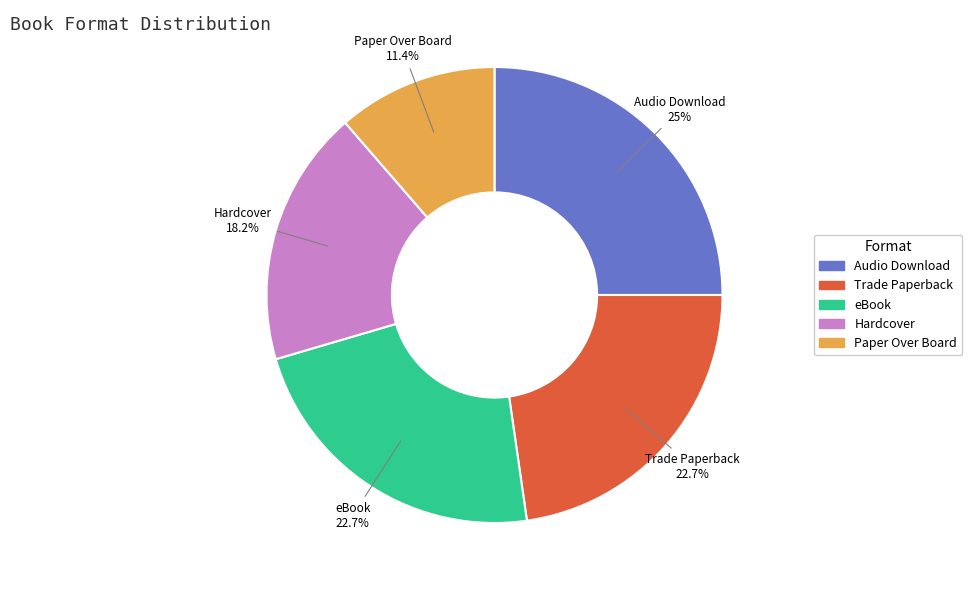

How many slices are in this pie chart?

5